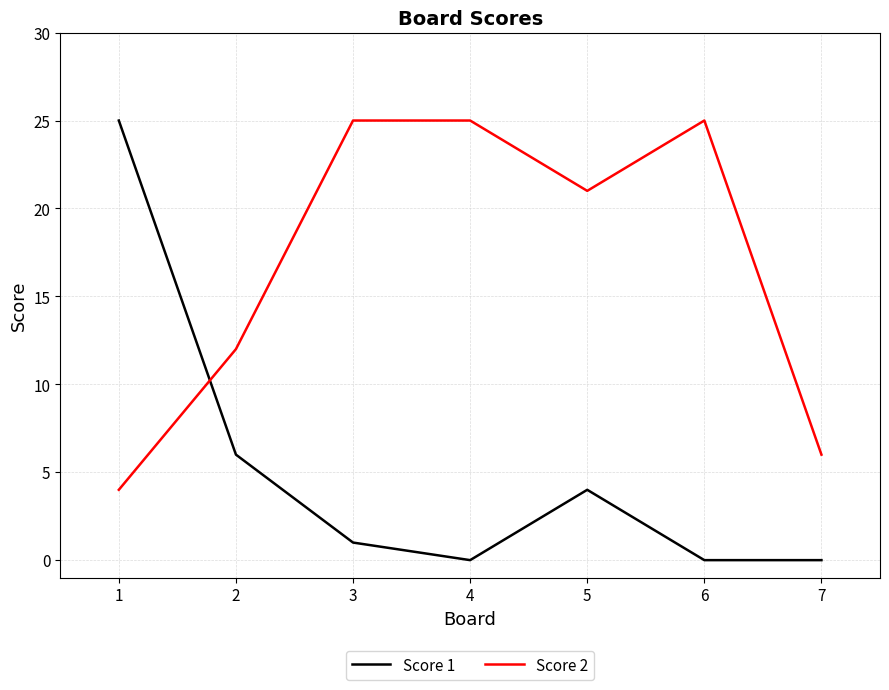

Reading left to right, transcribe all the data shown in this chart.

Score 1: 25	6	1	0	4	0	0
Score 2: 4	12	25	25	21	25	6